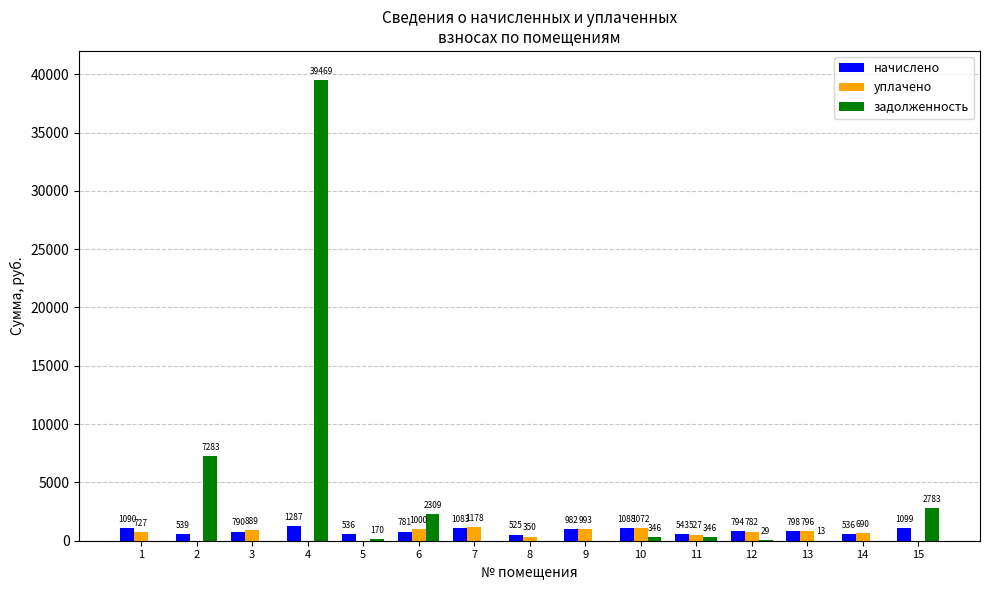

Where is начислено nearest to the value 905?

9